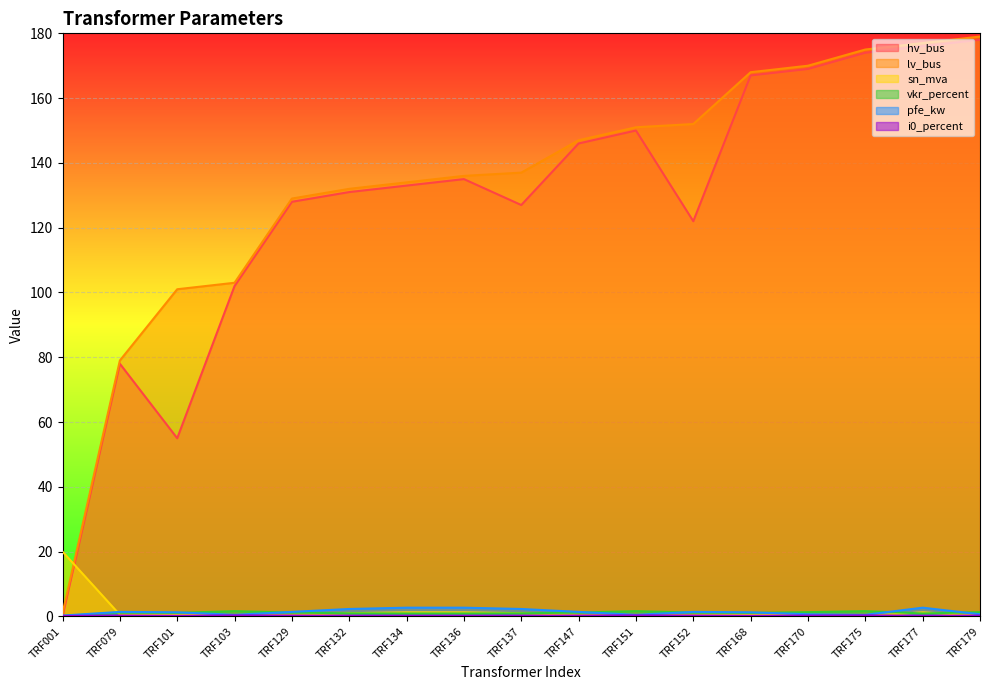

Which category has the highest value in the vkr_percent series?

TRF103